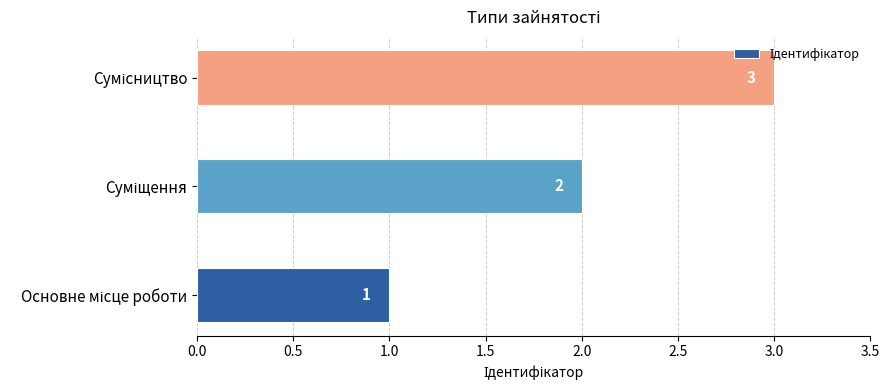

How many series are shown in this chart?

1